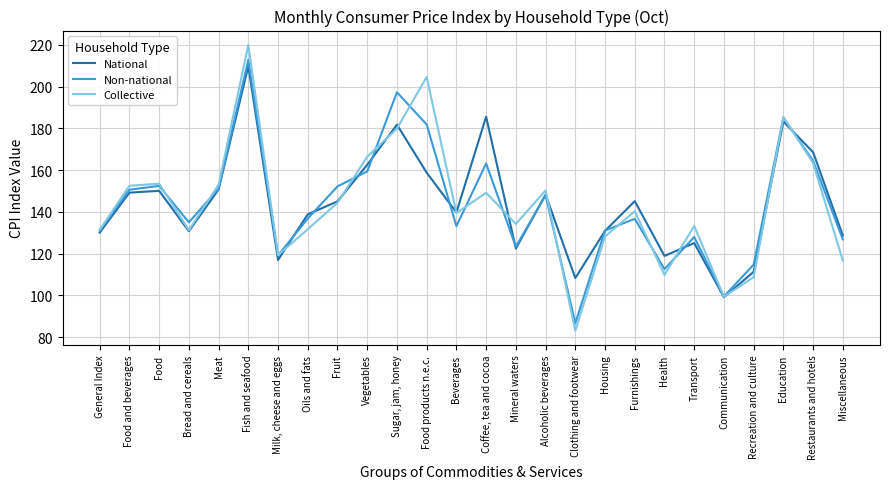

What are all the series names shown in the legend?

National, Non-national, Collective